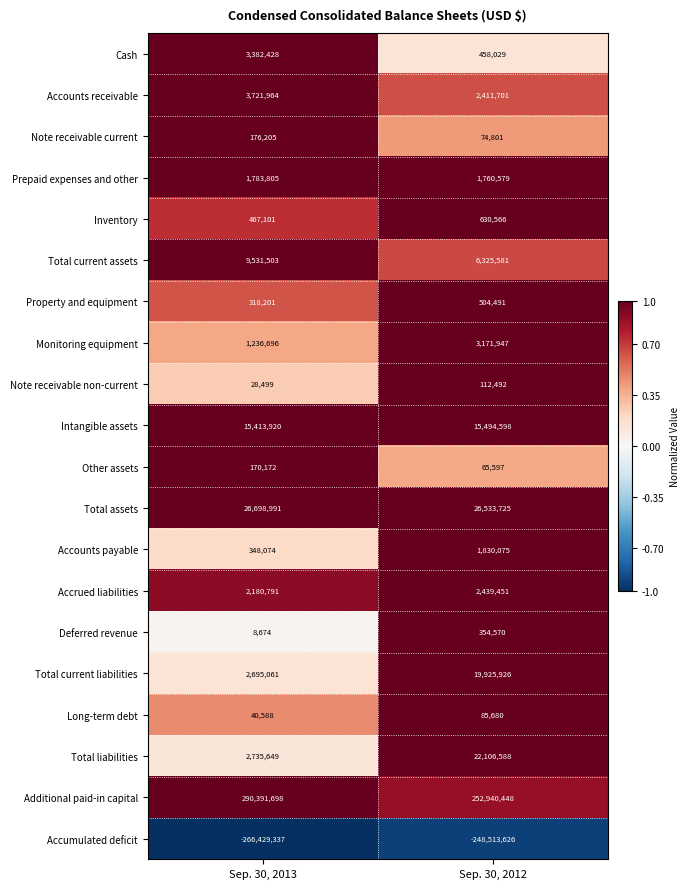

At which label is Inventory closest to 548833?

Sep. 30, 2013